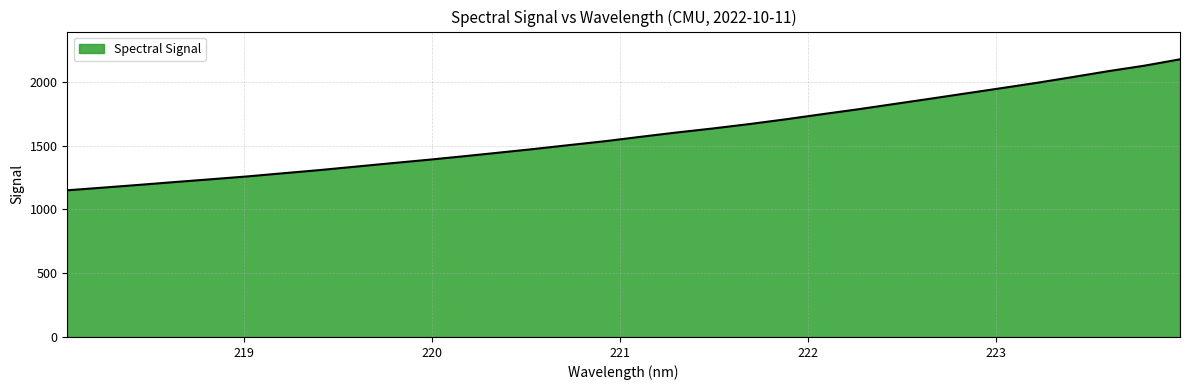

What is the difference between the maximum and minimum values?

1026.5